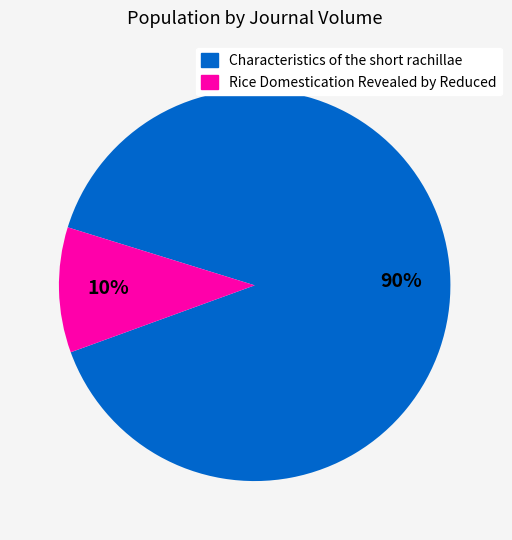

Combined, do Rice Domestication Revealed by Reduced and Characteristics of the short rachillae account for over 50%?

Yes